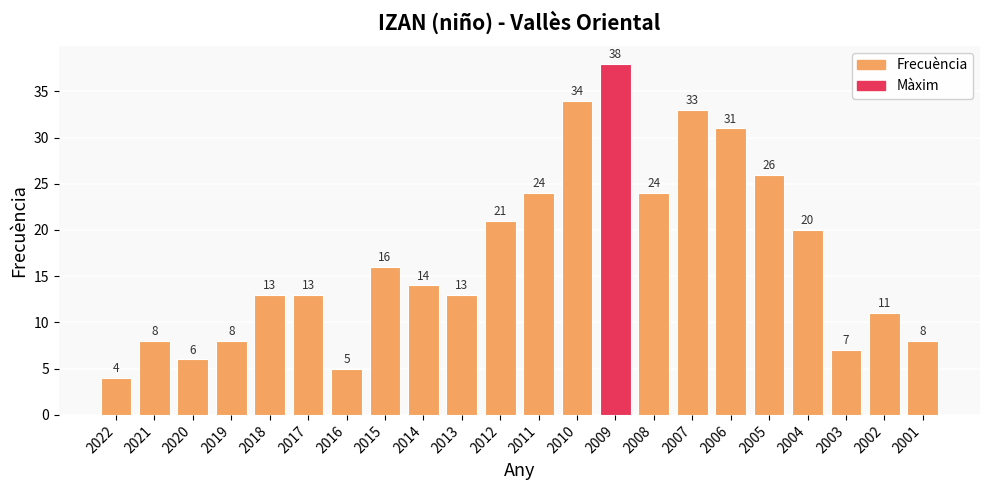

What is the difference between the maximum and minimum values?

34